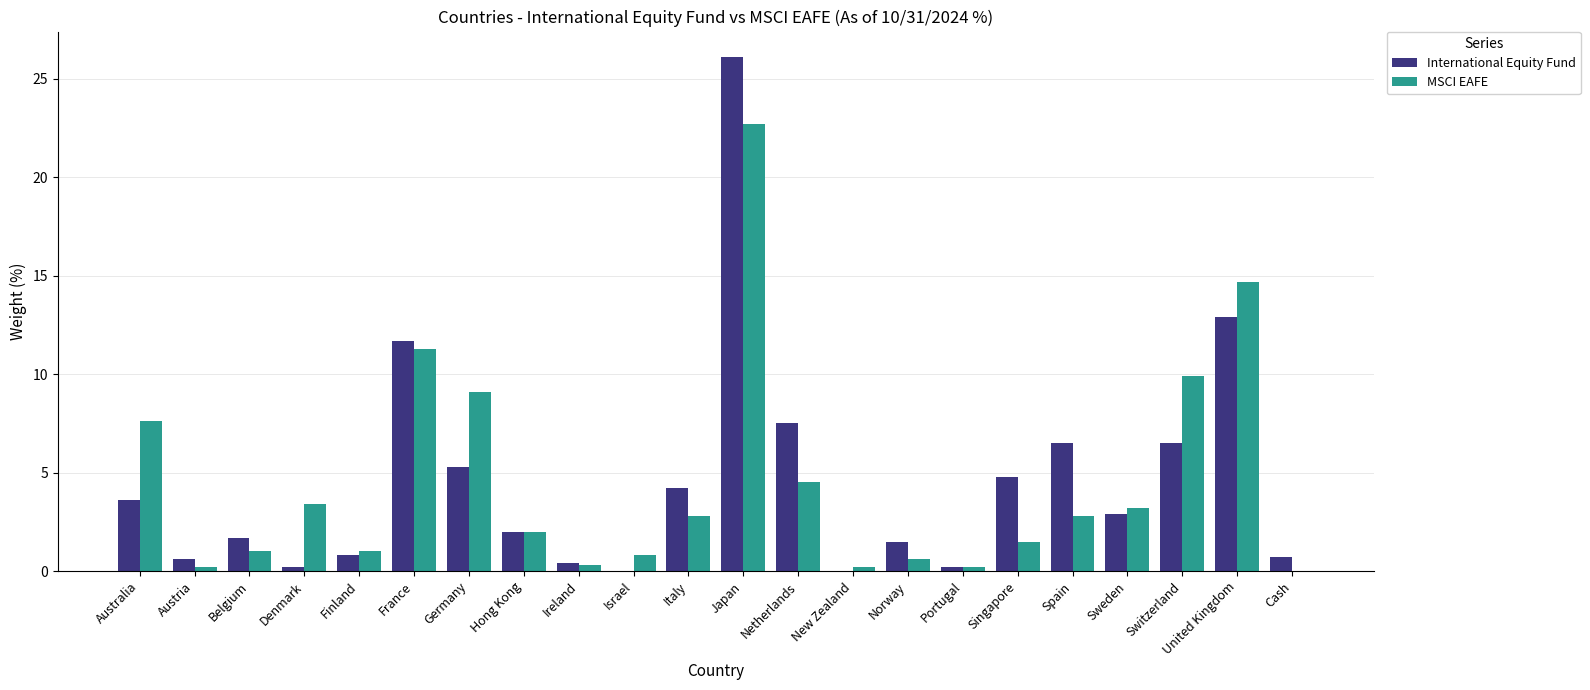

At which category is the sum across all series the highest?

Japan